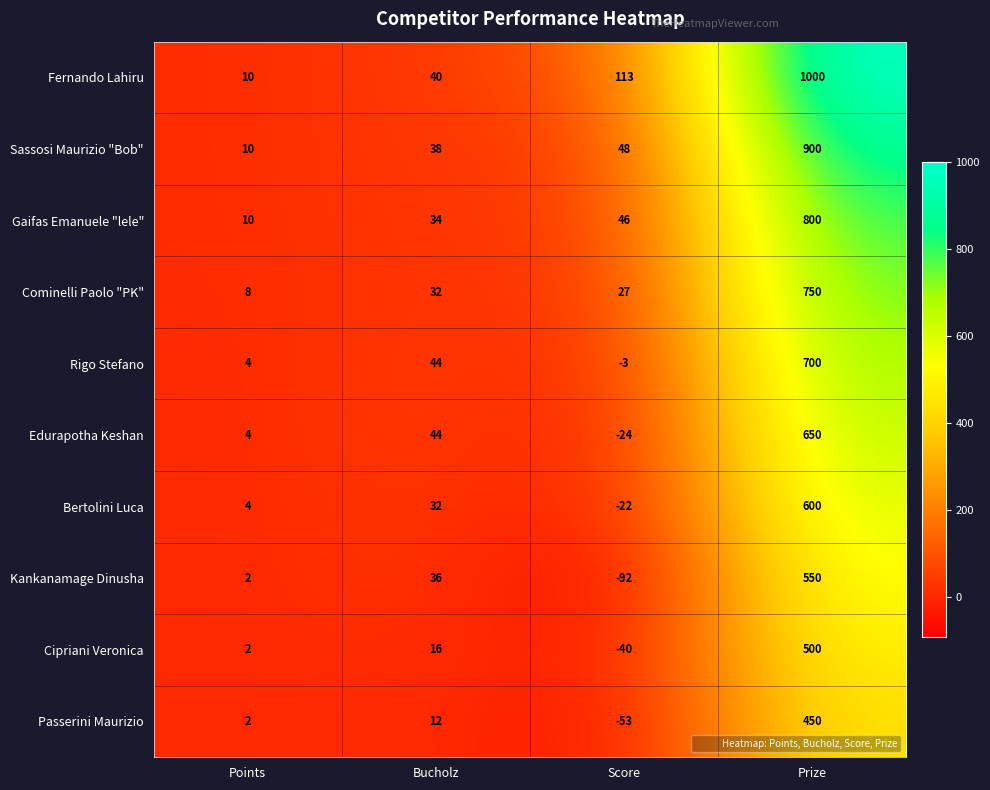

Is it true that Gaifas Emanuele "lele" equals 10 at Points?

True